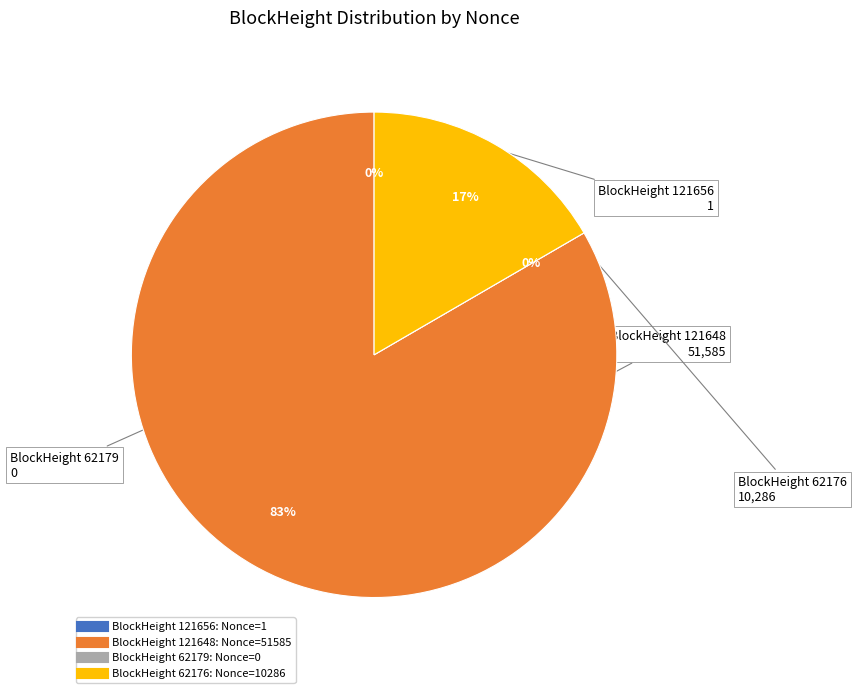

Does 121648 account for over 50% of the chart?

Yes